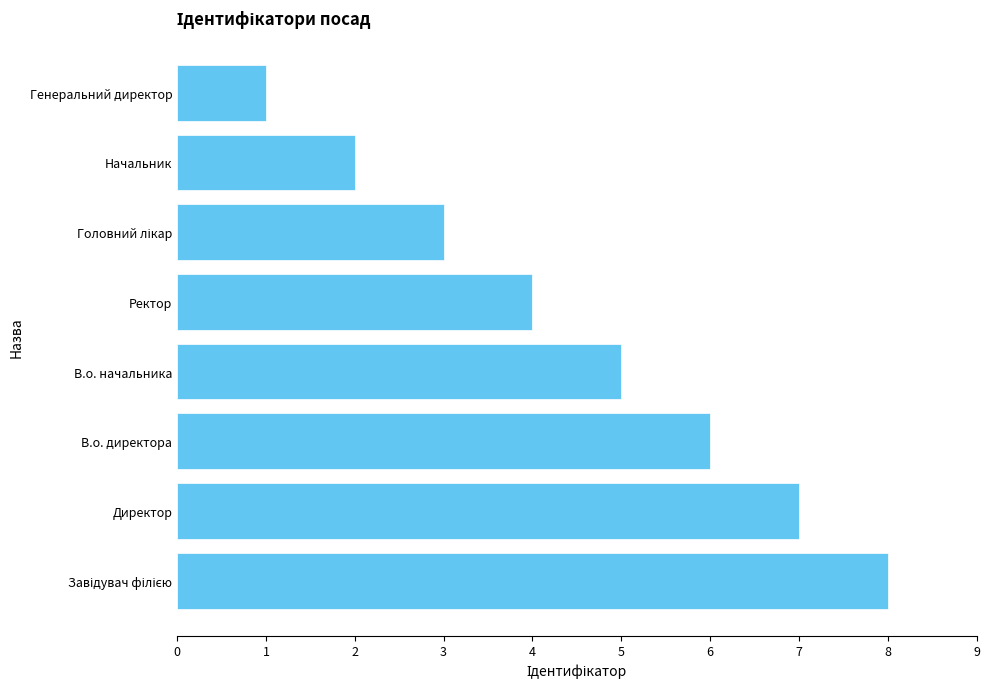

Between Ректор and Генеральний директор, which is larger?

Ректор